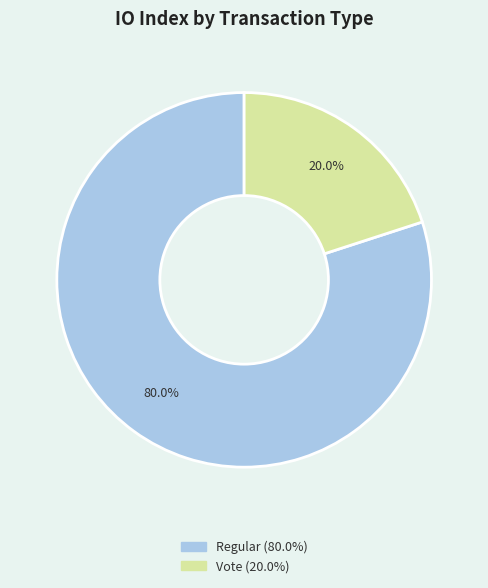

Count the number of slices in the pie.

2